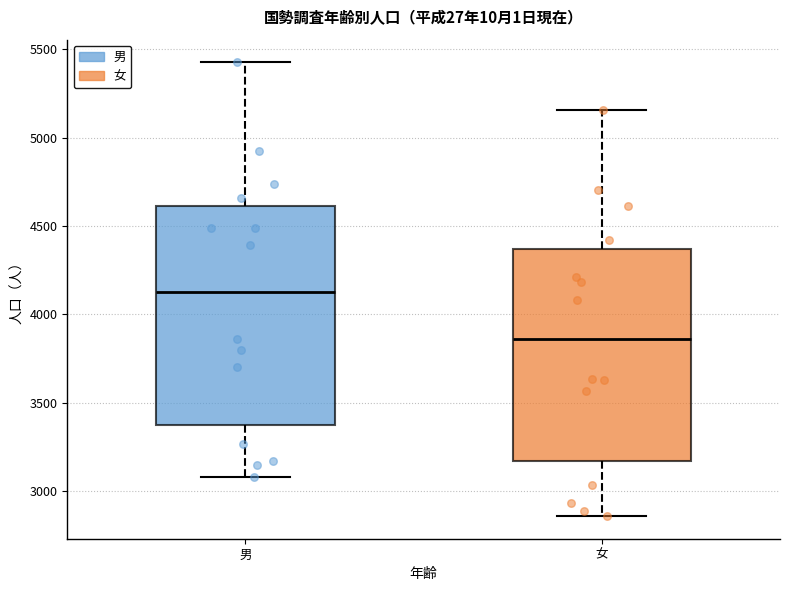

Reading left to right, read every box against the y-axis: the position of its median line, the range the box covers, and the ends of its whiskers. The values are not printed on the chart, so give them approximately, as read against the axis.

男: median 4150, box 3350 to 4600, whiskers 3100 to 5450
女: median 3850, box 3150 to 4350, whiskers 2850 to 5150